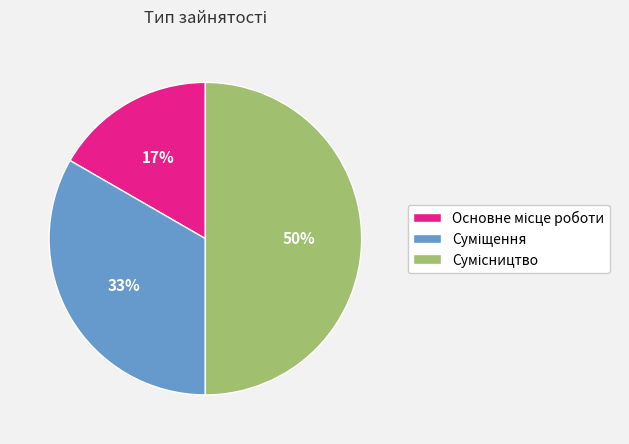

To the nearest percent, what is the difference between the largest and smallest slice percentages?

33%